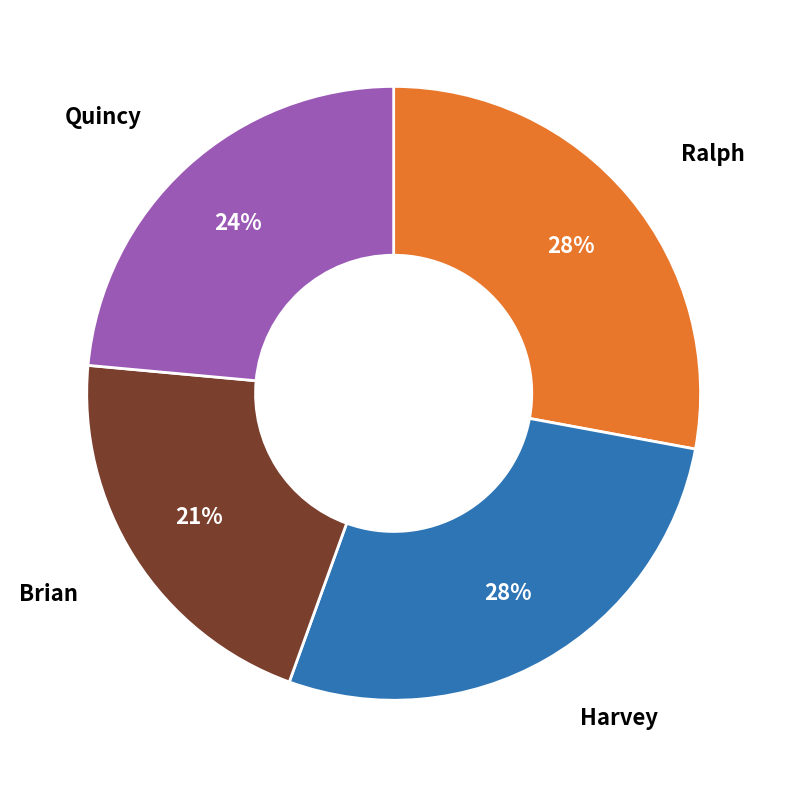

To the nearest percent, what is the average slice percentage?

25%